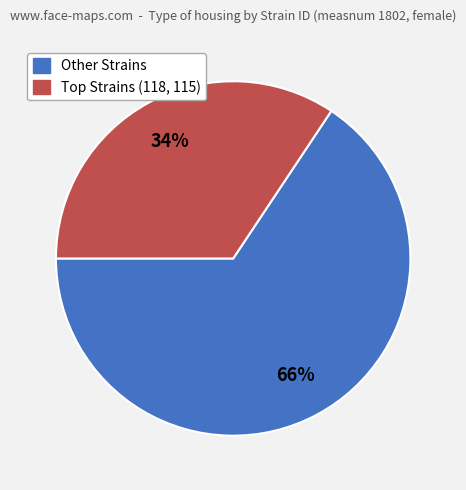

Is there a majority slice in this chart?

Yes